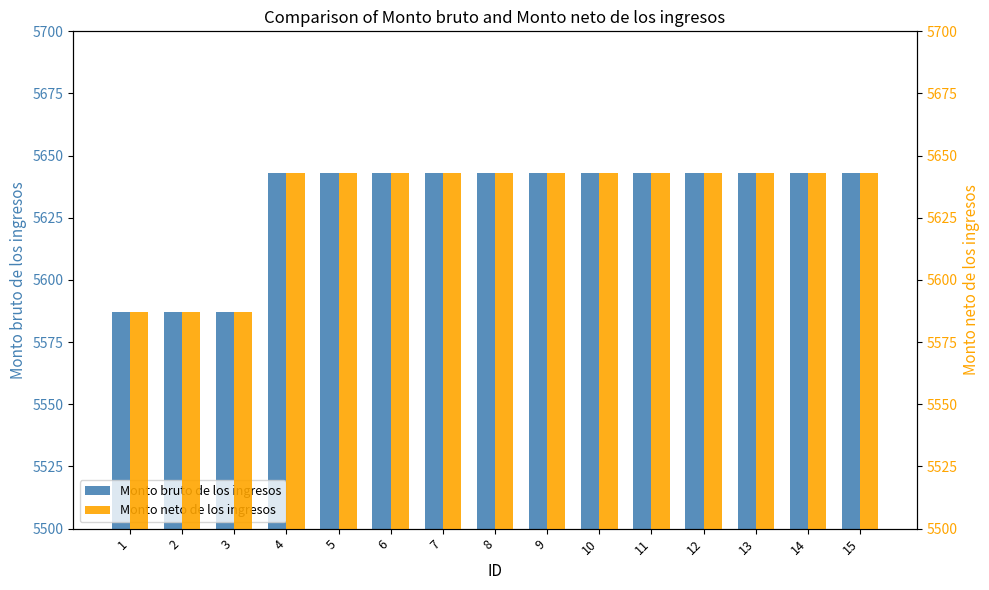

What is the approximate value of Monto bruto de los ingresos at 10, to the nearest 5?

5645